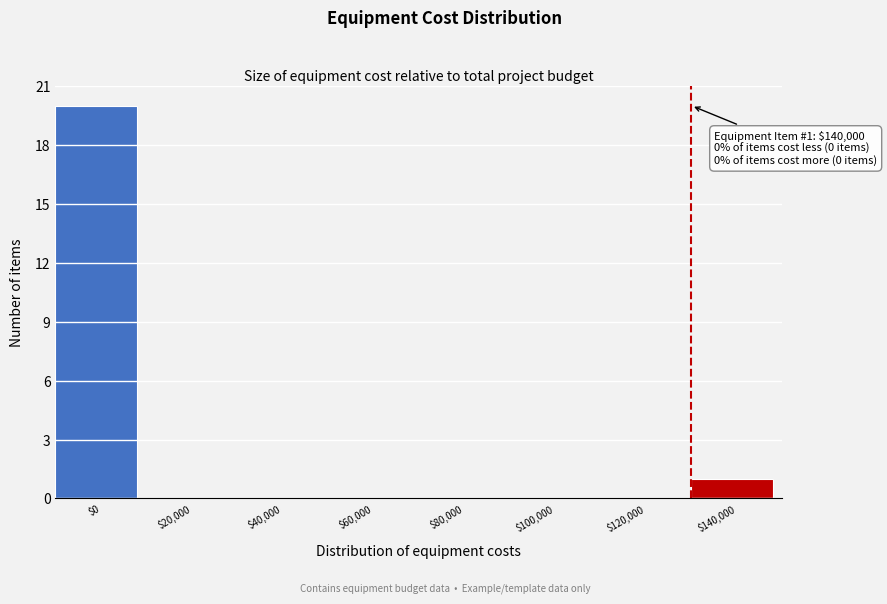

What is the sum of all values?

21